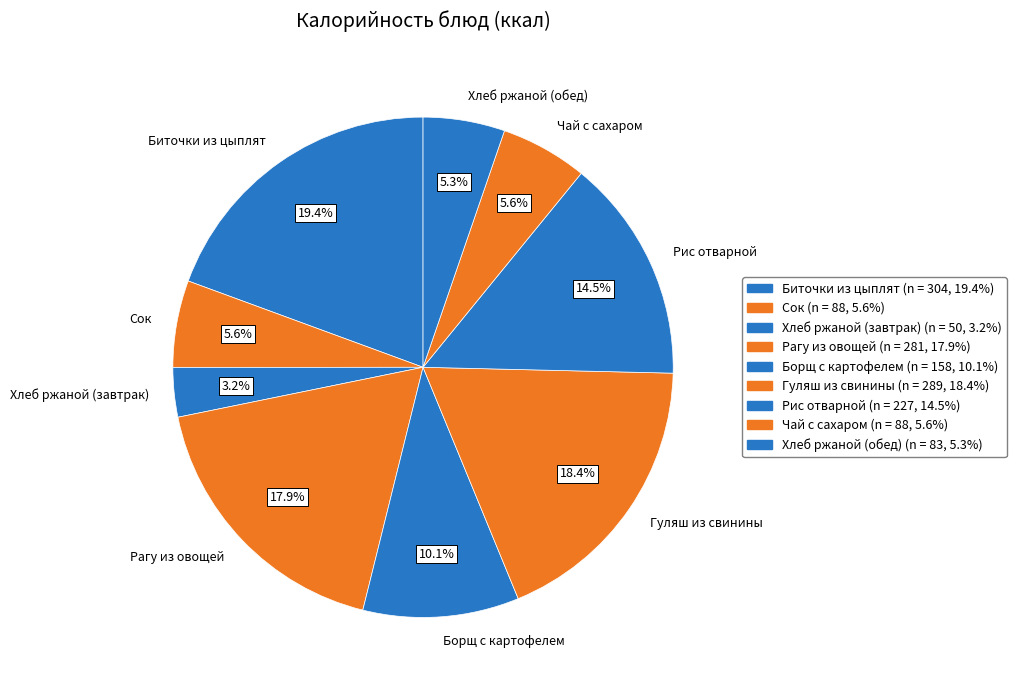

What percentage do Борщ с картофелем and Чай с сахаром together represent?

15.7%